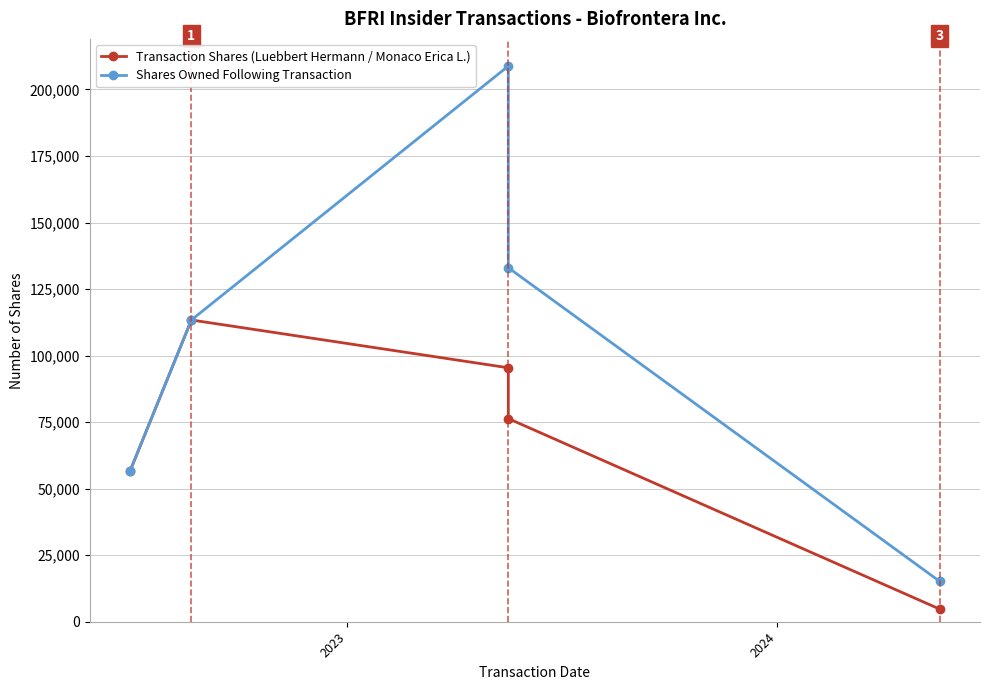

In Transaction Shares (Luebbert Hermann / Monaco Erica L.), how many points are higher than both neighbors (excluding endpoints)?

1